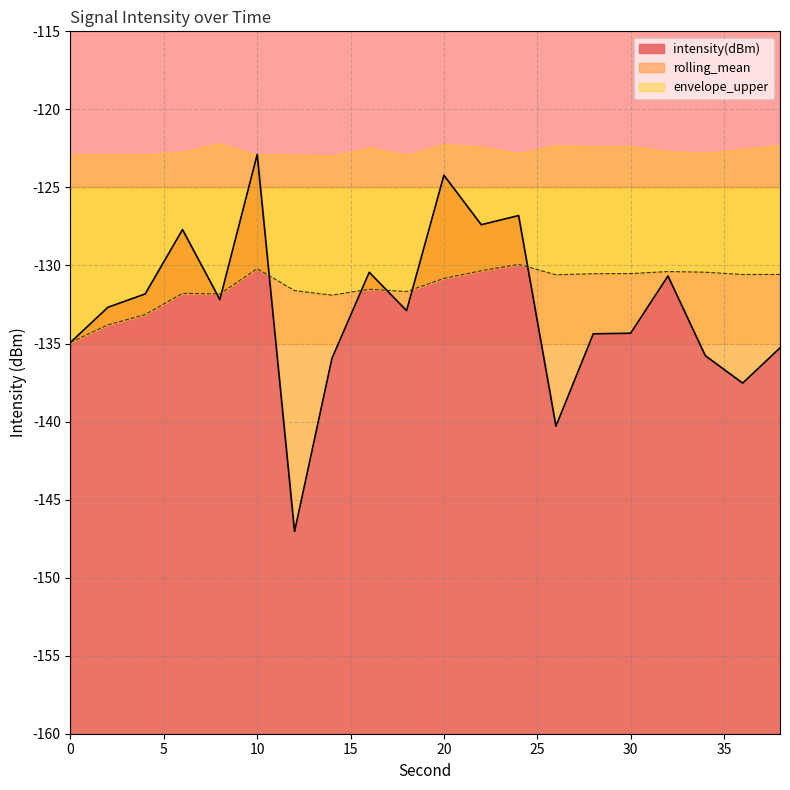

Which category has the highest value in the intensity(dBm) series?

10